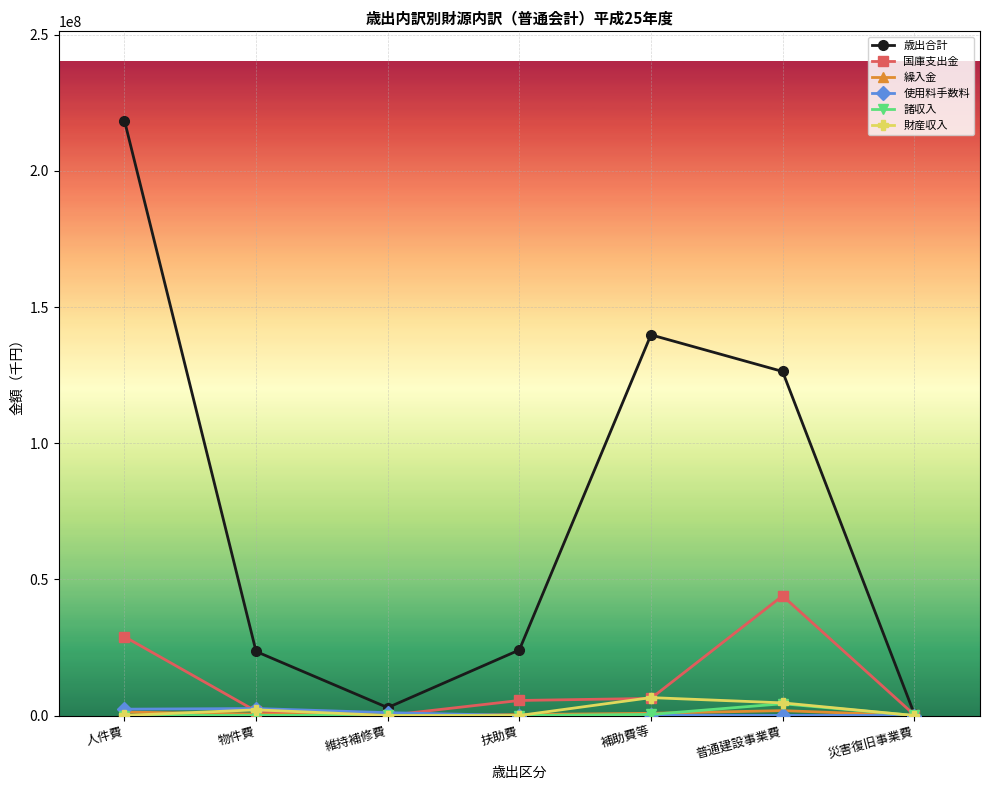

Where is 財産収入 nearest to the value 3287591?

物件費